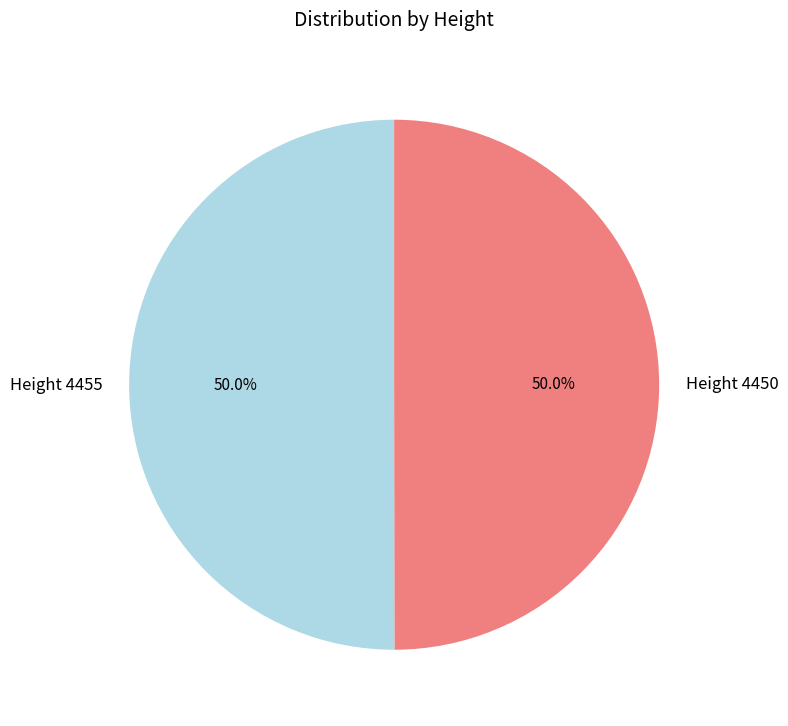

How many slices are in this pie chart?

2